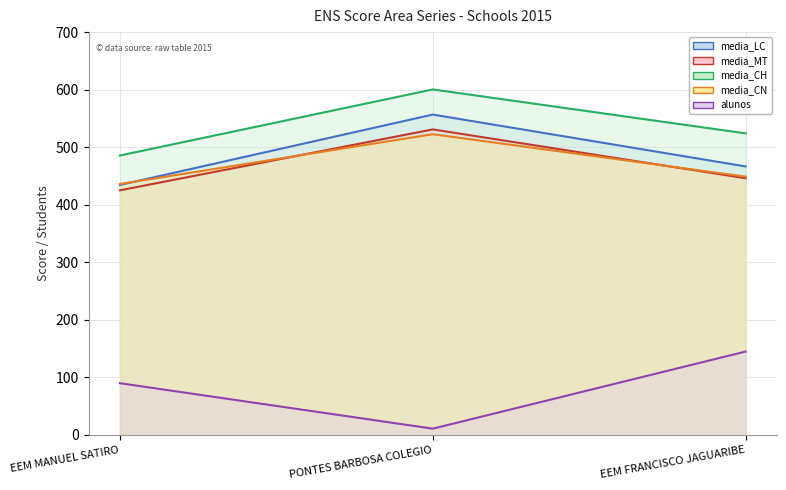

Is it true that alunos equals 145.0 at EEM FRANCISCO JAGUARIBE?

True